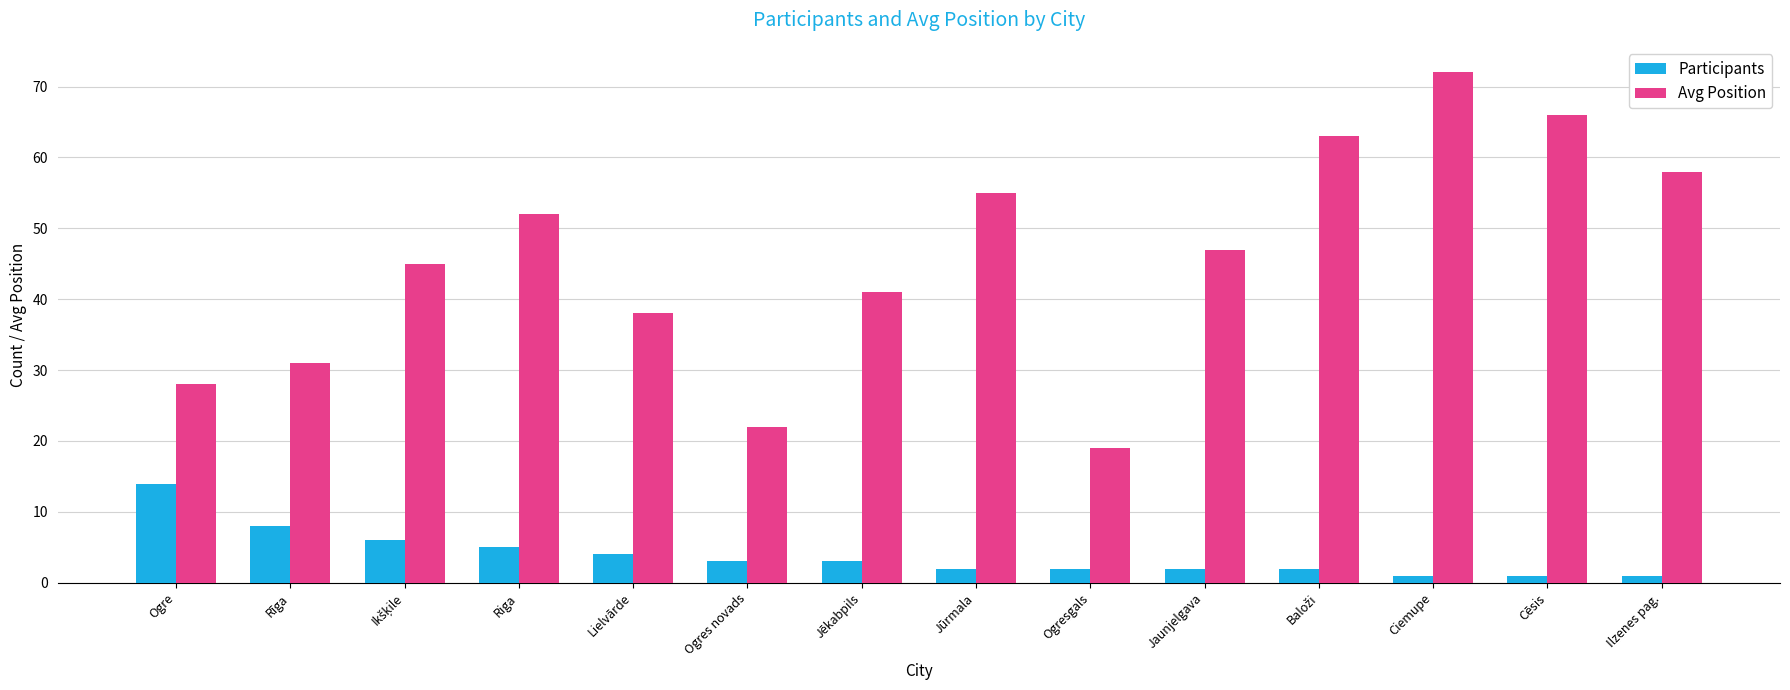

Reading left to right, extract all data points from this chart.

Participants: 14	8	6	5	4	3	3	2	2	2	2	1	1	1
Avg Position: 28	31	45	52	38	22	41	55	19	47	63	72	66	58